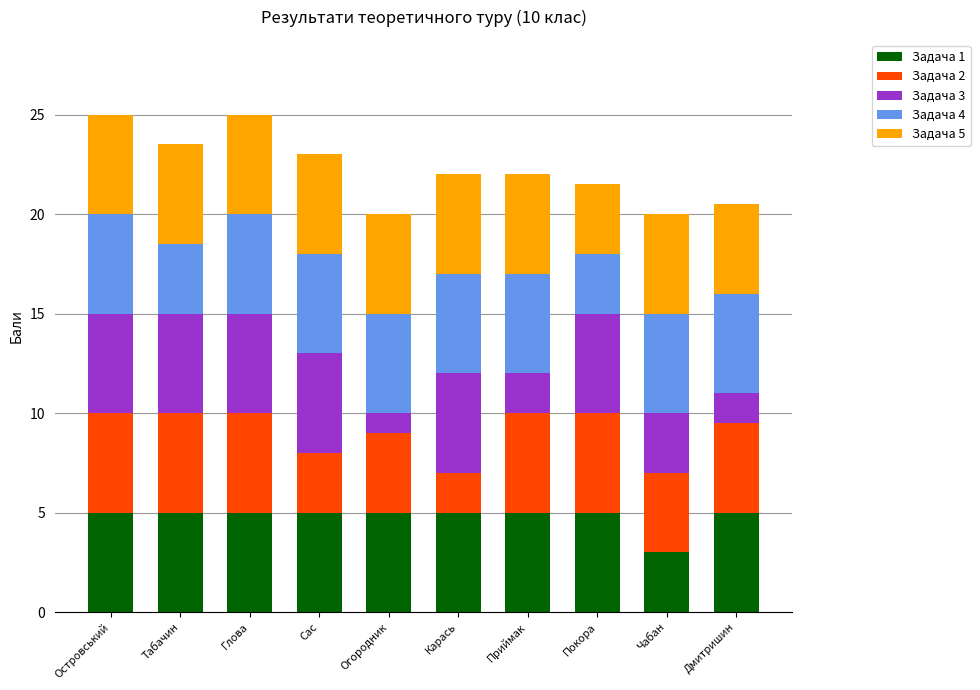

What is the average value of the Задача 1 series?

4.8